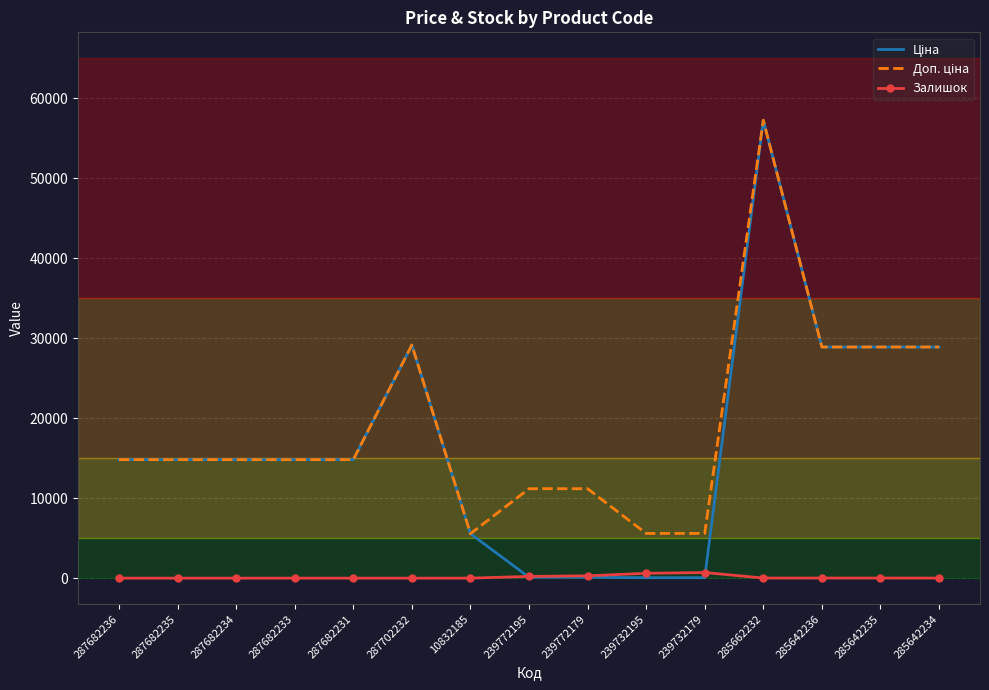

Which category has the highest value across all series?

285662232